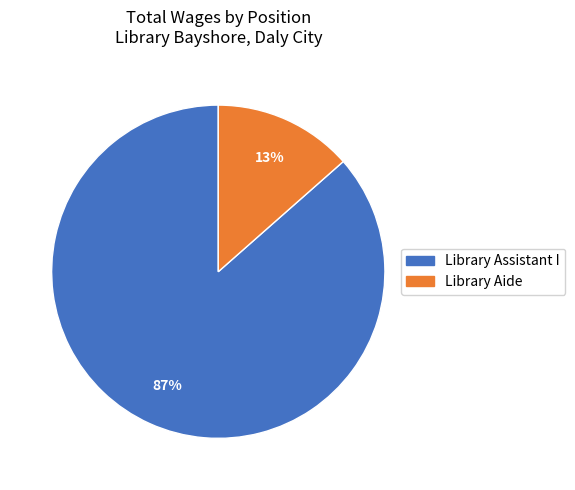

Does Library Aide account for over 50% of the chart?

No